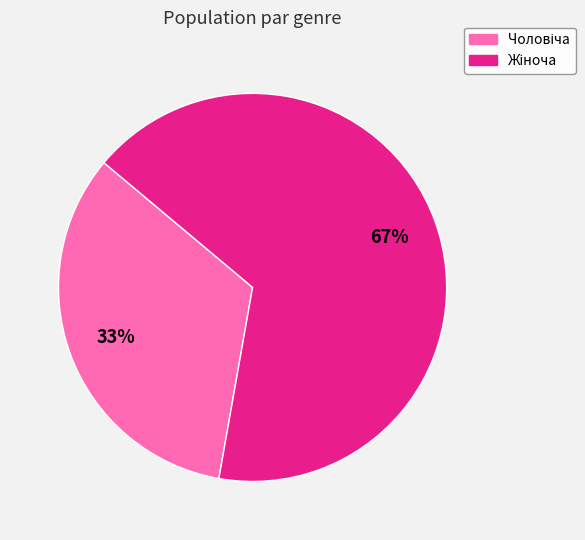

Is there any slice that represents more than half of the pie?

Yes